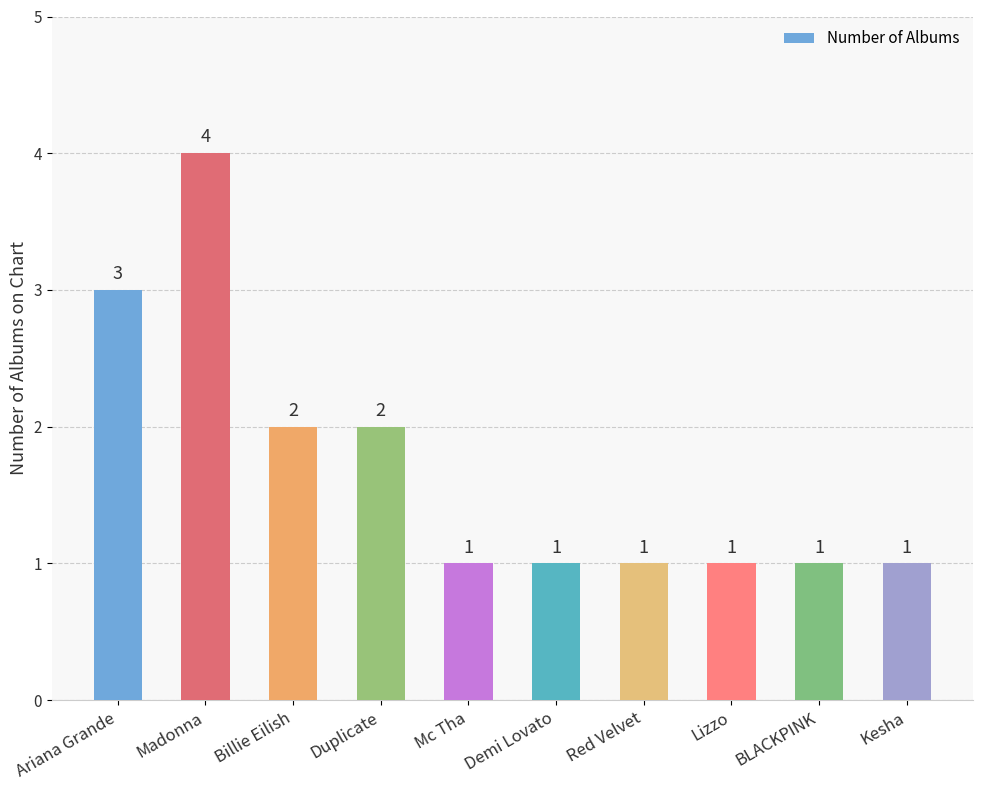

Approximately how many times larger is the value at Kesha compared to Mc Tha?

1.0